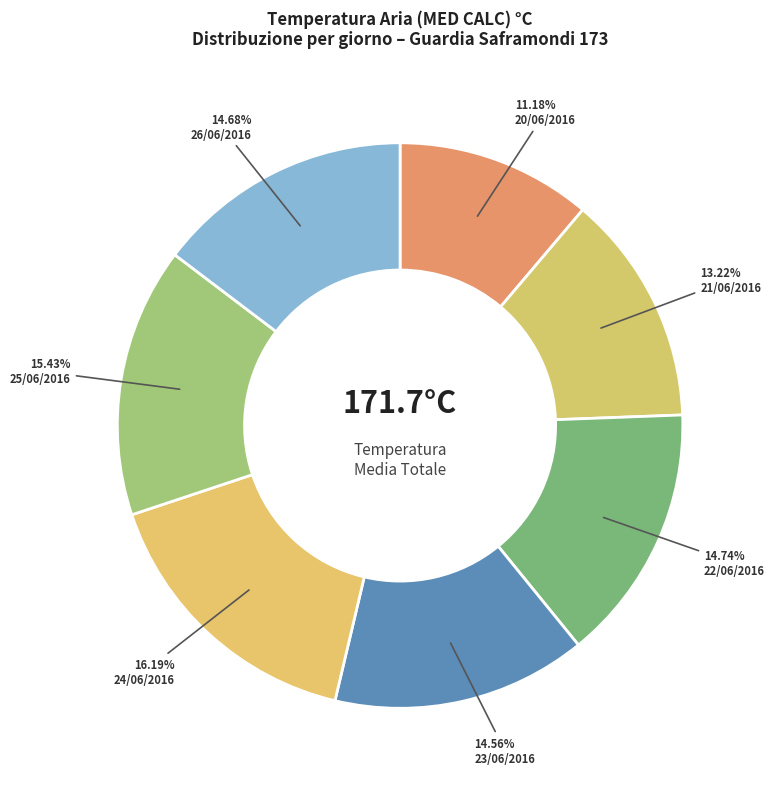

Count the number of slices in the pie.

7